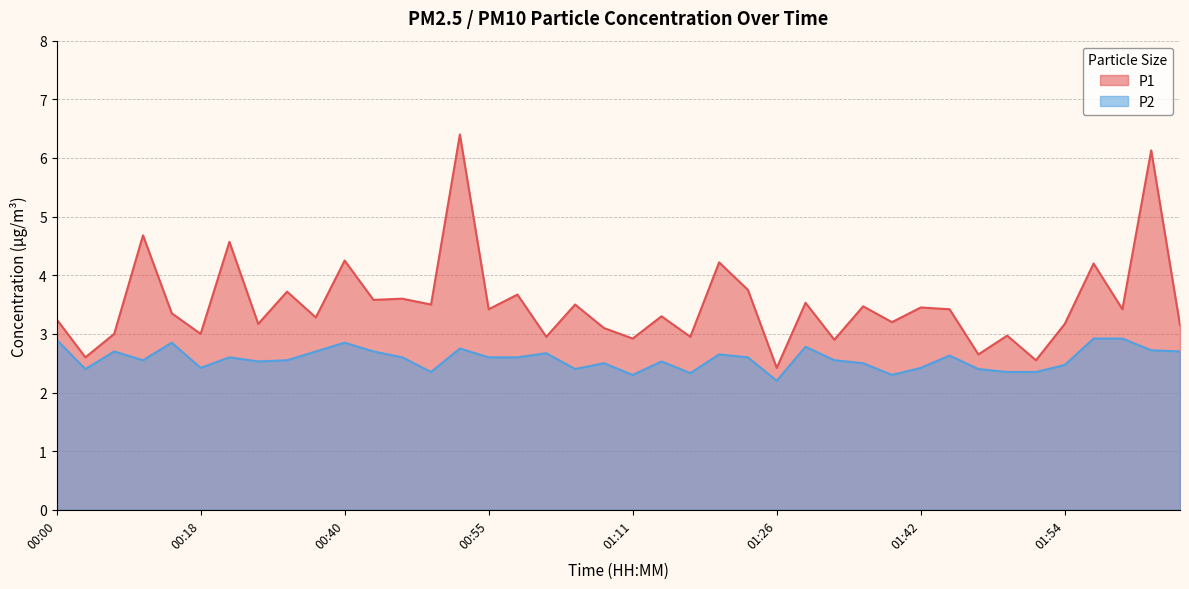

Which series has the largest total across all categories?

P1